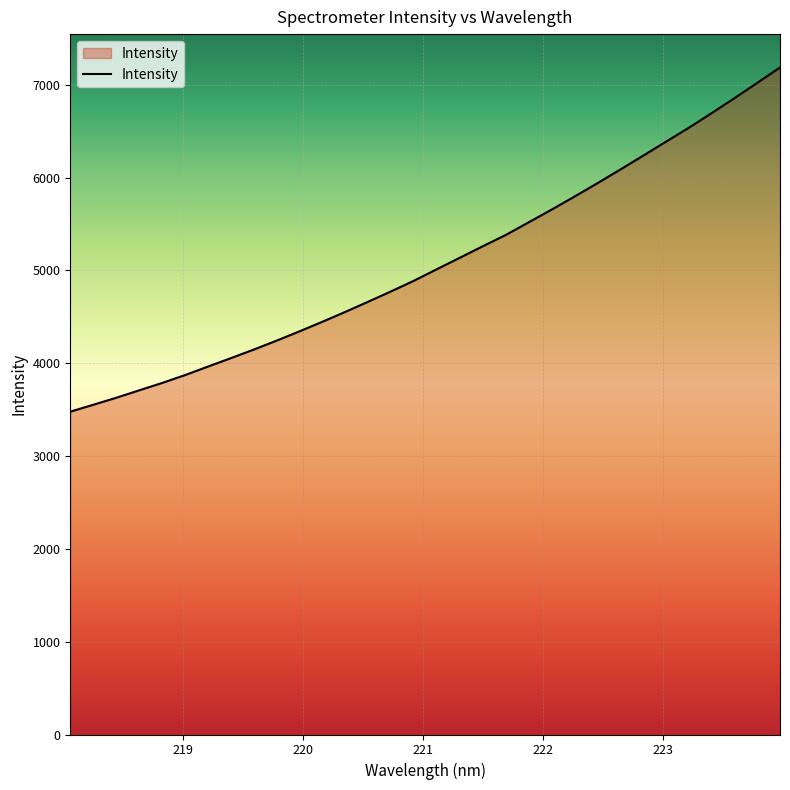

What is the smallest value displayed?

3477.9